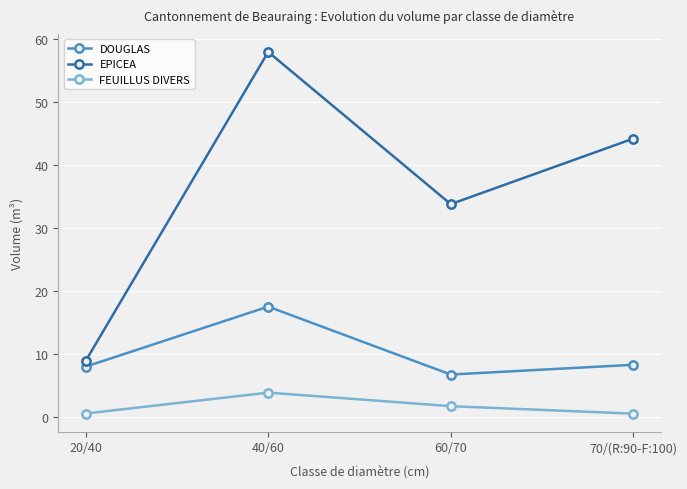

List the series in order of their overall mean, highest first.

EPICEA, DOUGLAS, FEUILLUS DIVERS